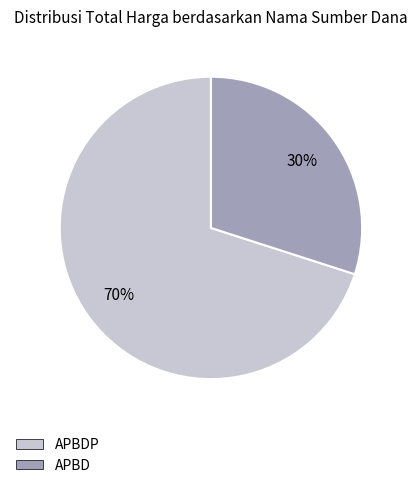

To the nearest percent, what is the difference between the largest and smallest slice percentages?

40%